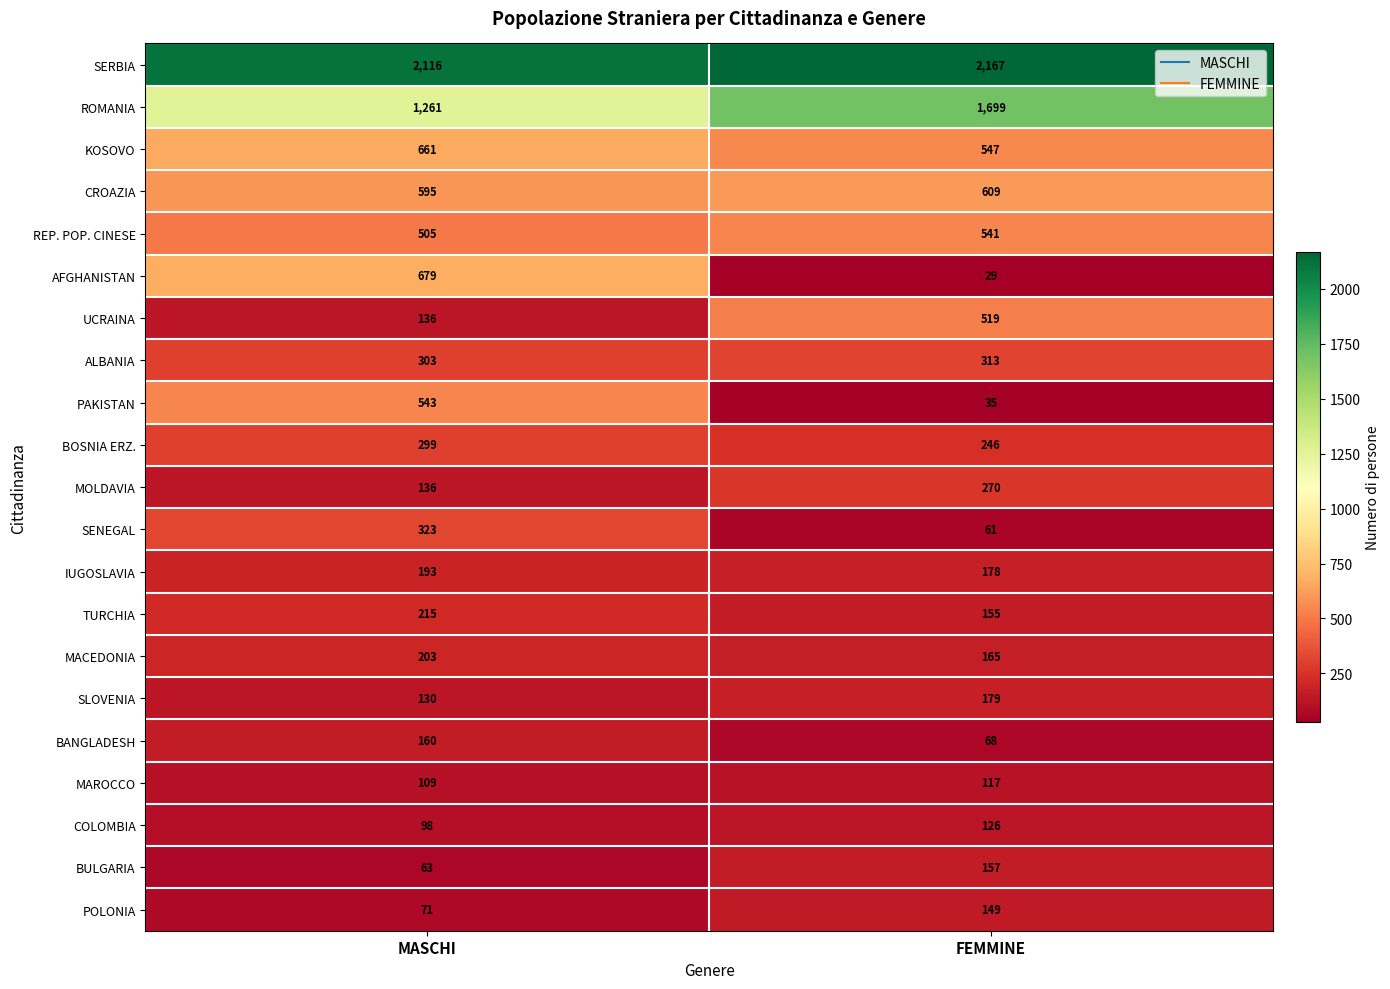

What is the total value across all series at MASCHI?

8799